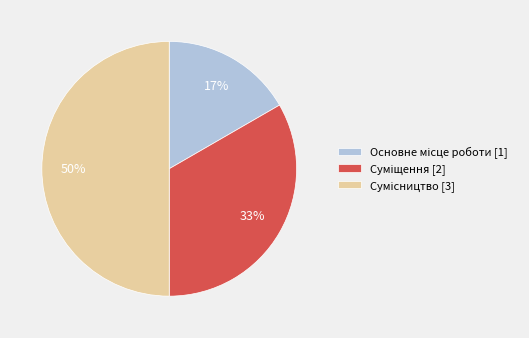

To the nearest percent, what is the average slice percentage?

33%